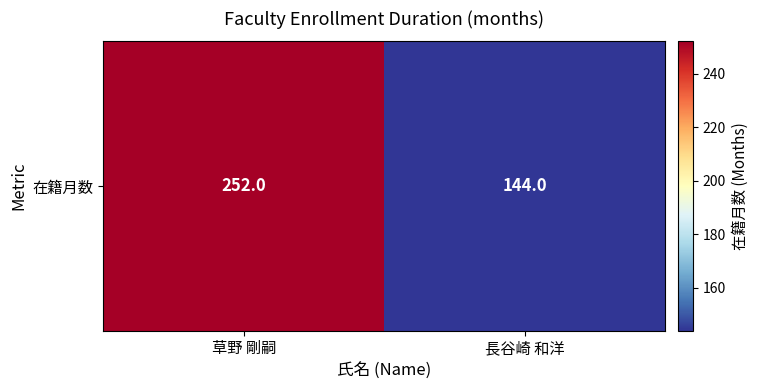

What is the smallest value displayed?

144